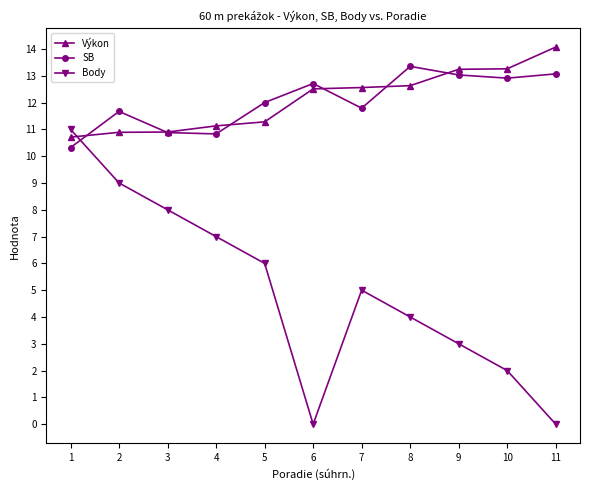

Which series ends up on top after the final intersection of Výkon and Body?

Výkon